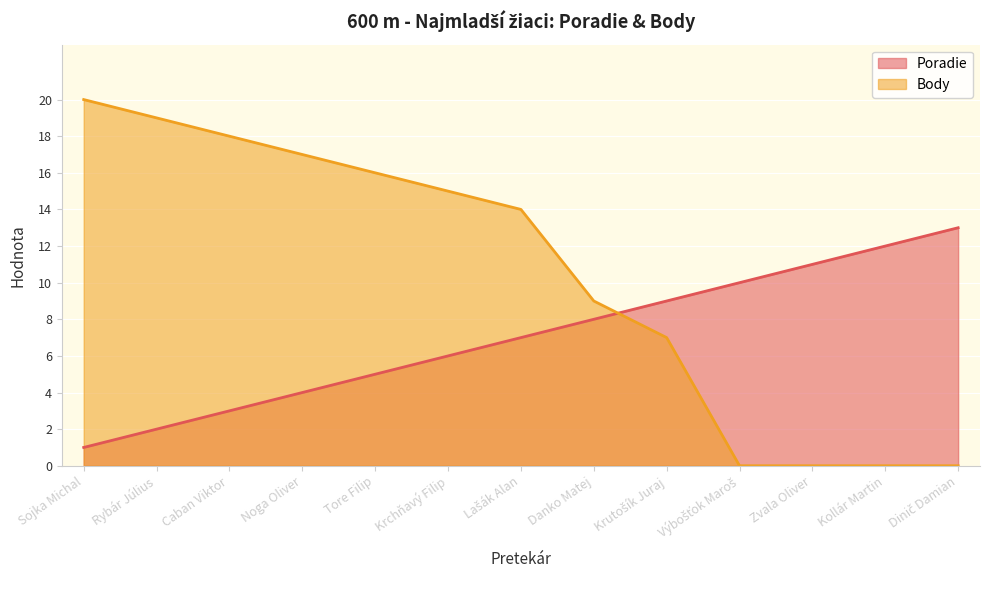

How many lines are shown in the chart?

2